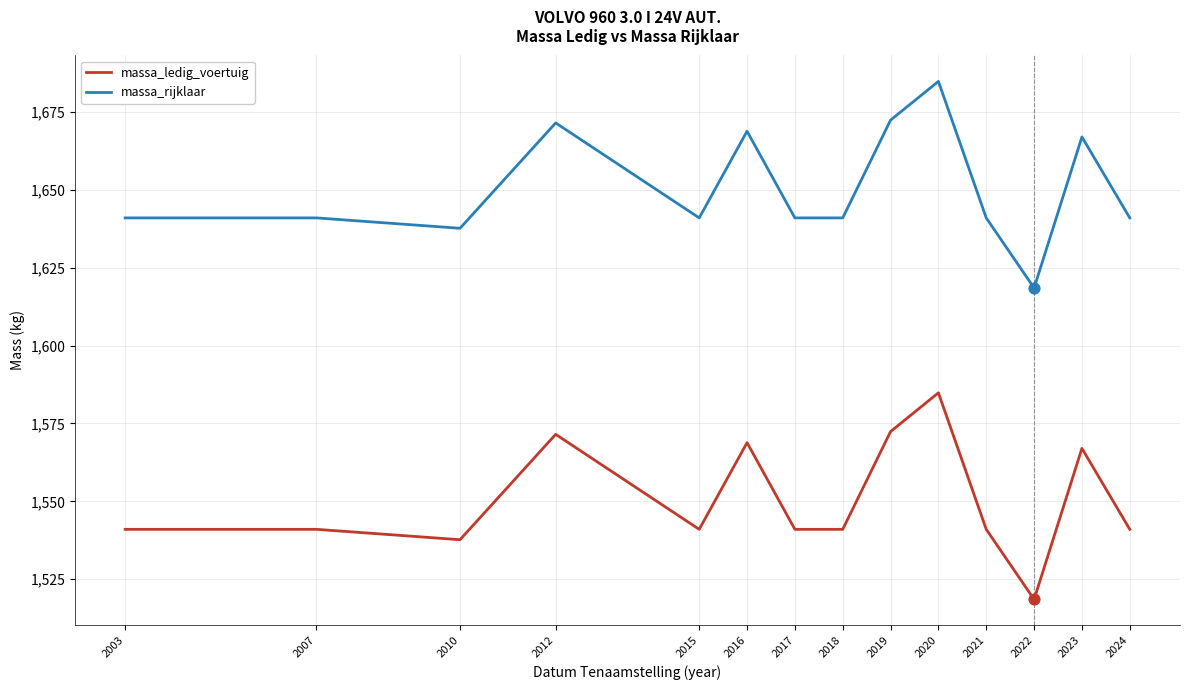

Is the value of massa_rijklaar at 2022 greater than the value of massa_ledig_voertuig at 2023?

Yes